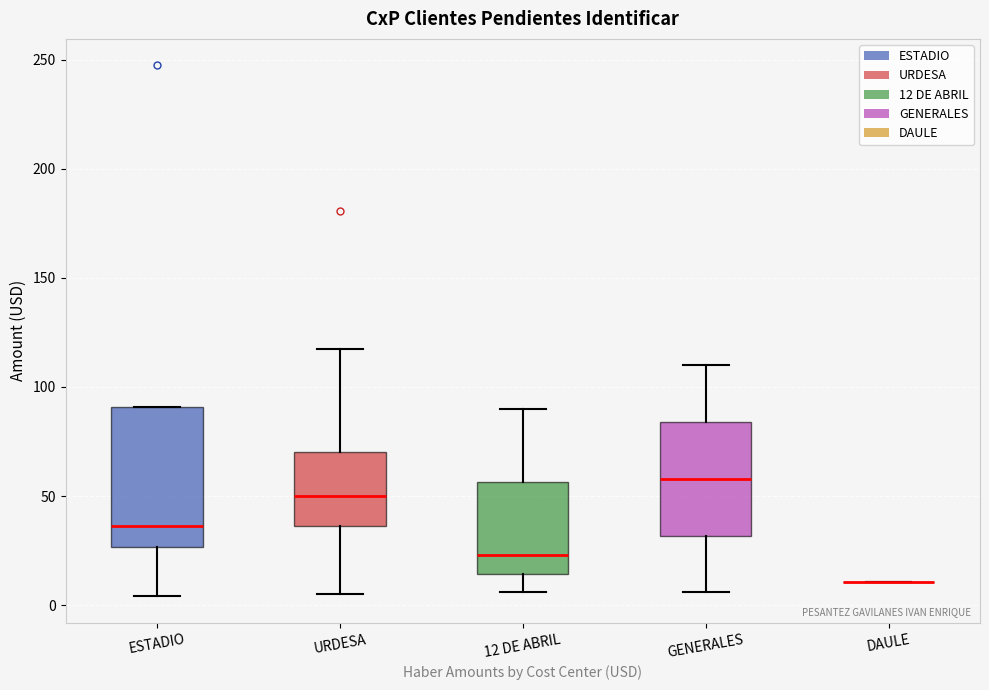

Reading left to right, read every box against the y-axis: the position of its median line, the range the box covers, and the ends of its whiskers. The values are not printed on the chart, so give them approximately, as read against the axis.

ESTADIO: median 35, box 25 to 90, whiskers 5 to 90
URDESA: median 50, box 35 to 70, whiskers 5 to 115
12 DE ABRIL: median 25, box 15 to 55, whiskers 5 to 90
GENERALES: median 60, box 30 to 85, whiskers 5 to 110
DAULE: box collapsed to a line at 10, whiskers 10 to 10